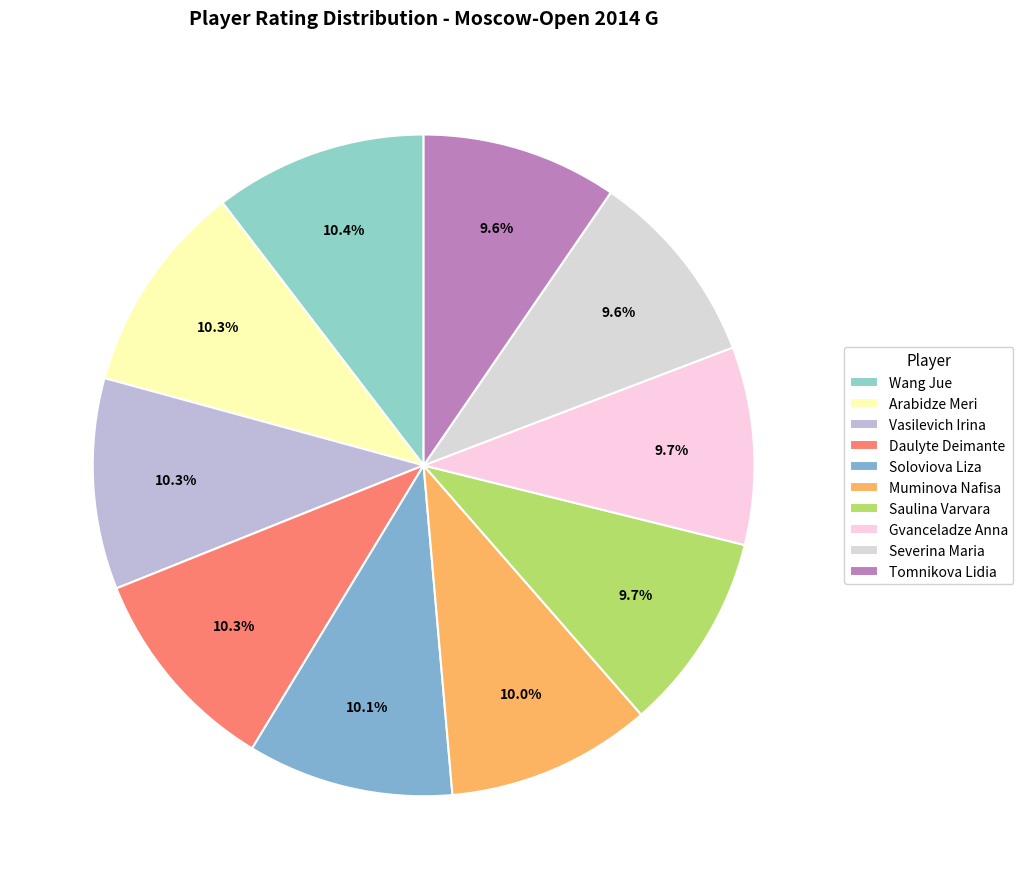

The Gvanceladze Anna slice represents 21% of the pie. True or false?

False